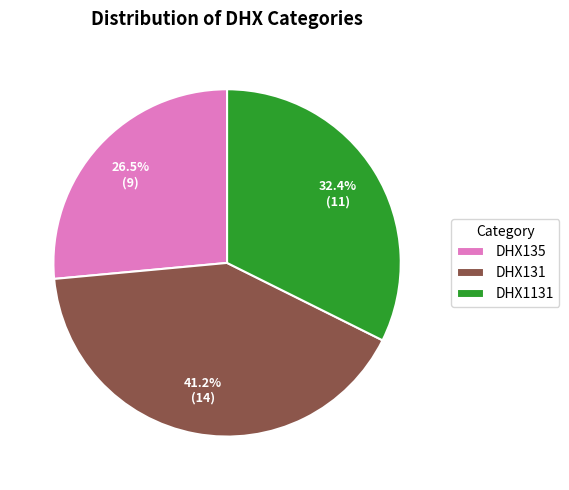

Is it true that DHX1131 is 23% of the pie?

False